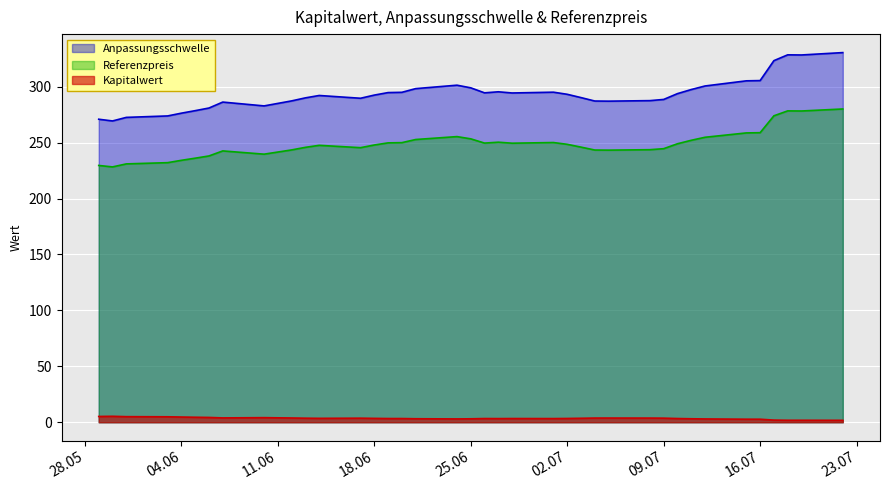

What is the minimum value for Anpassungsschwelle?

269.4